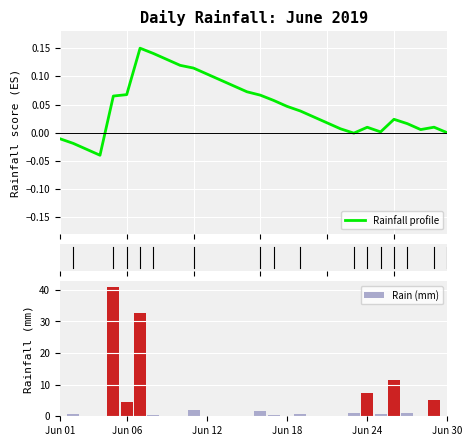

True or false: Rain (mm) has a value of -17.2 at Jun 01.

False